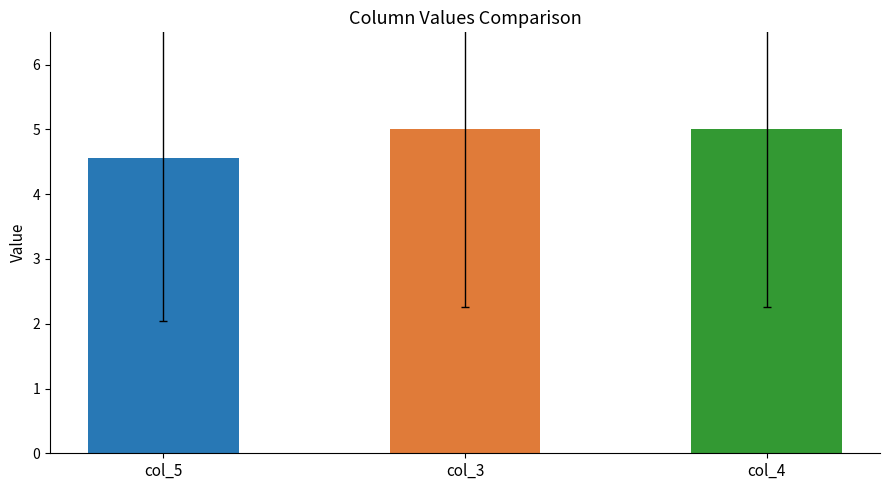

Does the chart contain any negative values?

No